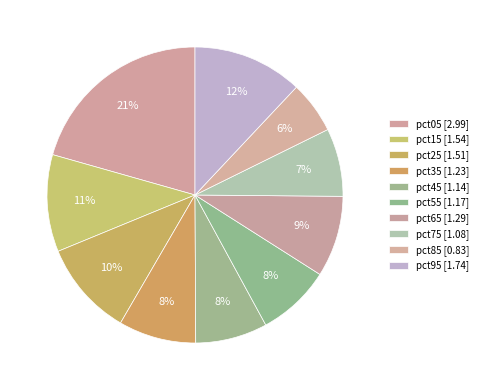

How many slices are in this pie chart?

10